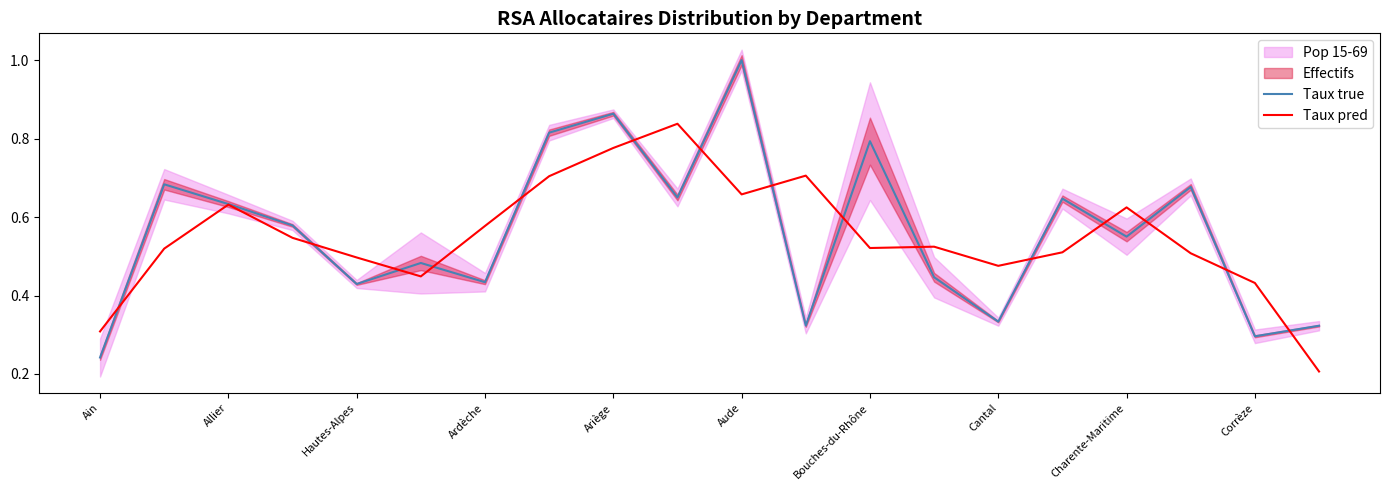

Which series has the largest range (max minus min)?

Taux true